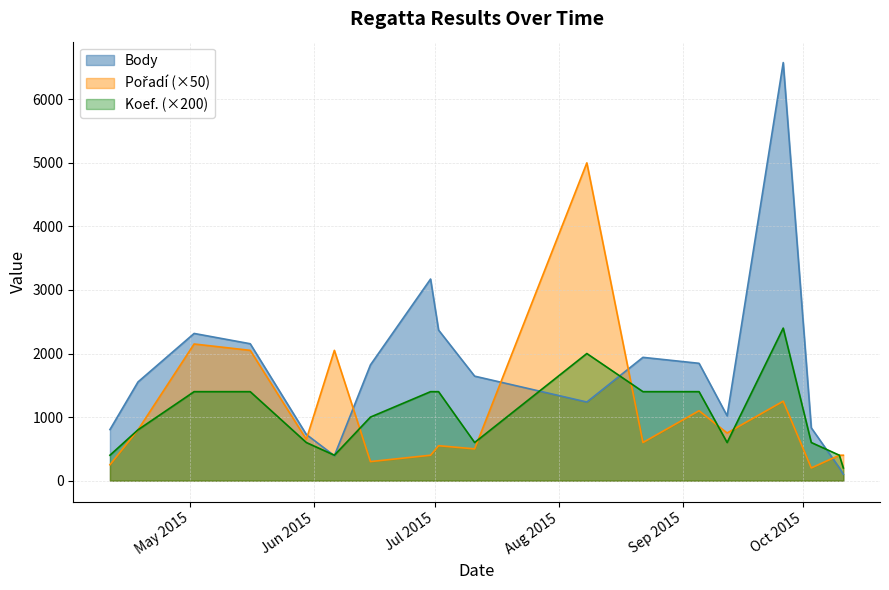

At which category is the sum across all series the highest?

2015-09-26